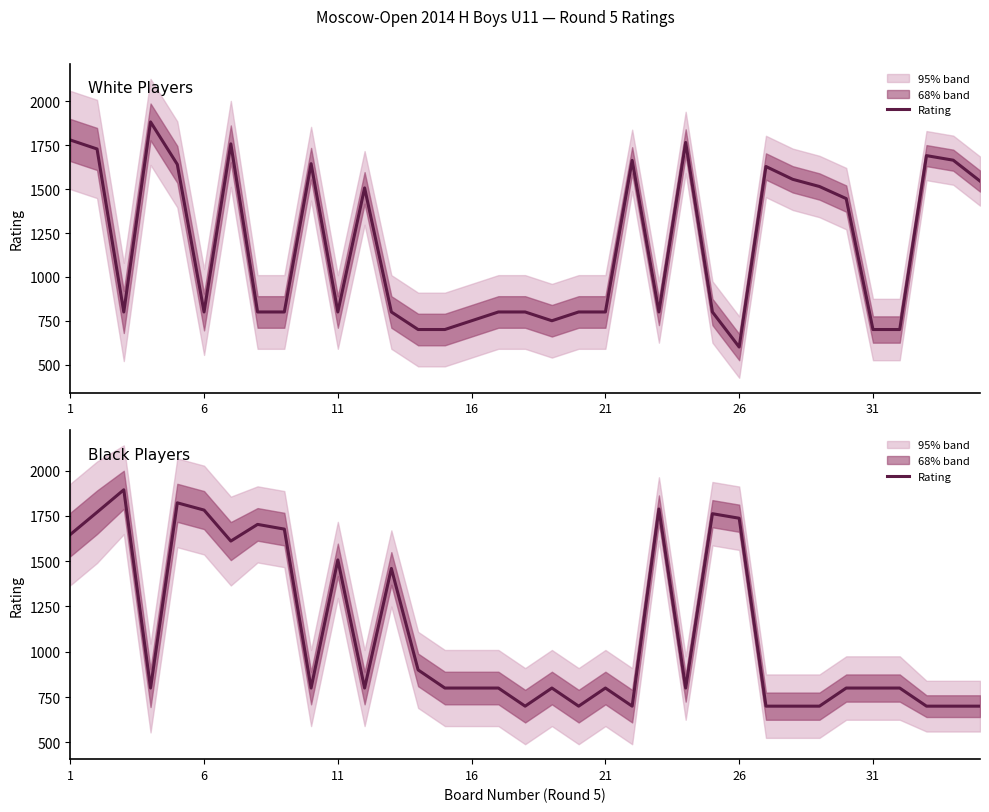

The value at 16 is 1382. True or false?

False